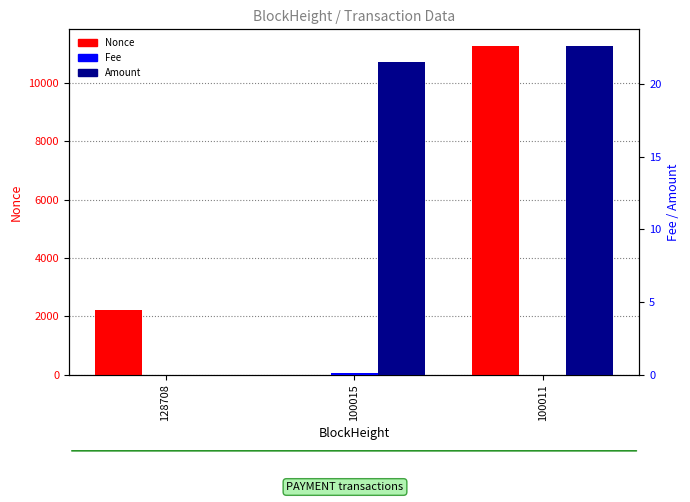

At 100011, list the series in order from largest to smallest.

Nonce, Amount, Fee